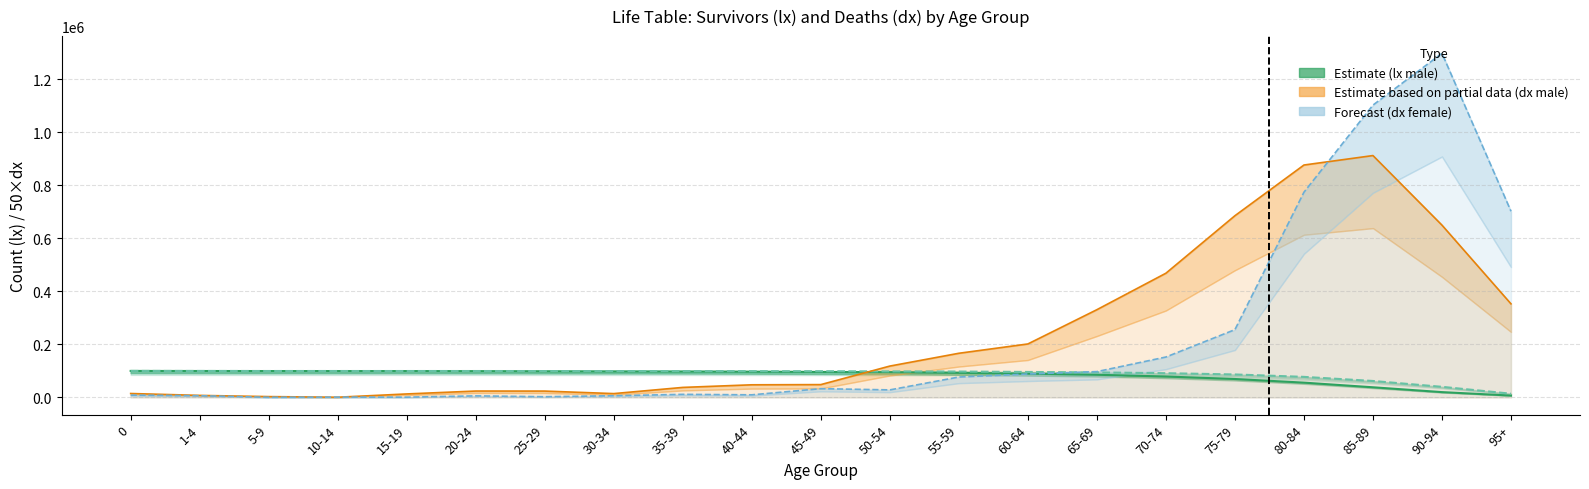

Where is lx_female nearest to the value 57024?

85-89